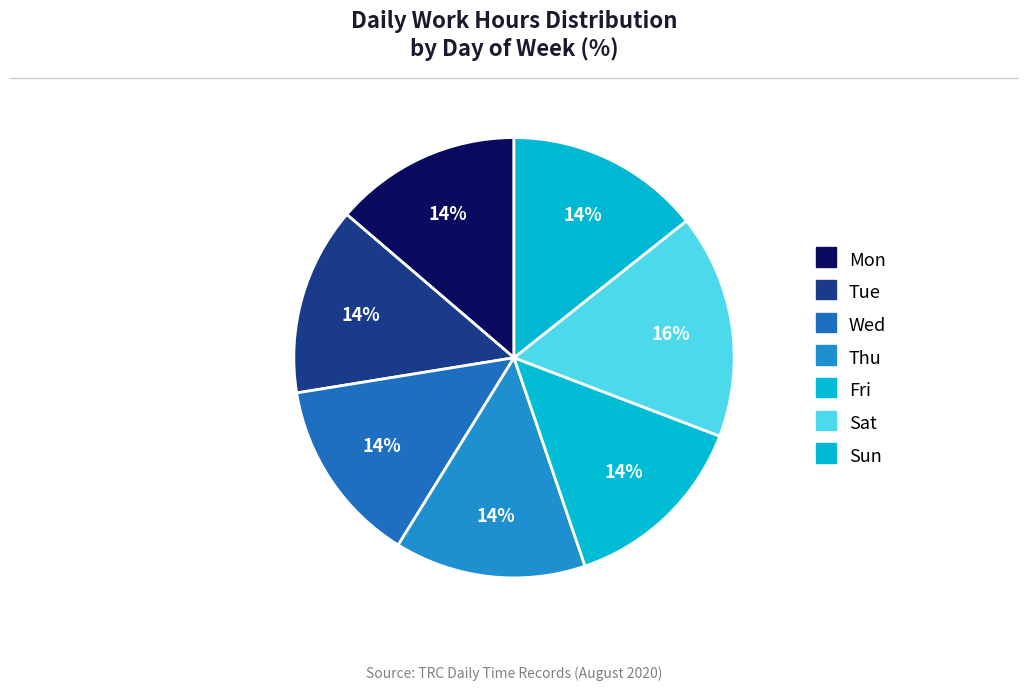

Count the number of slices in the pie.

7